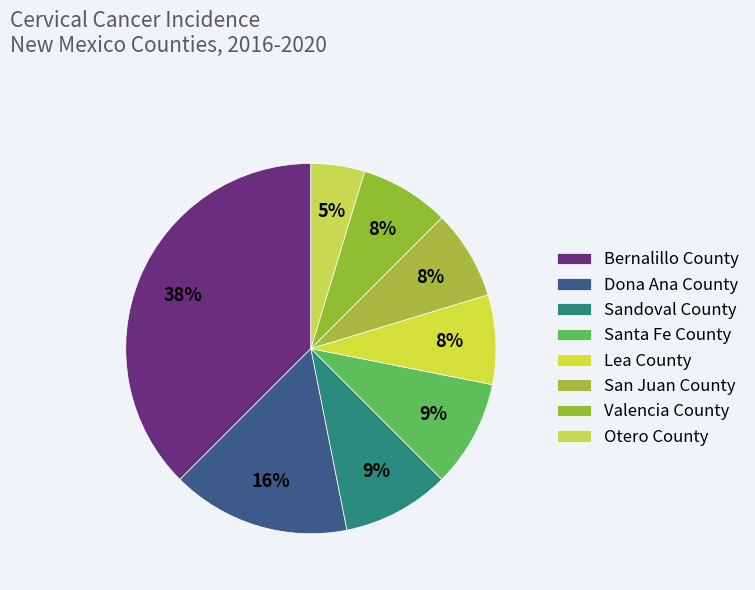

Between Valencia County and Sandoval County, which is larger?

Sandoval County